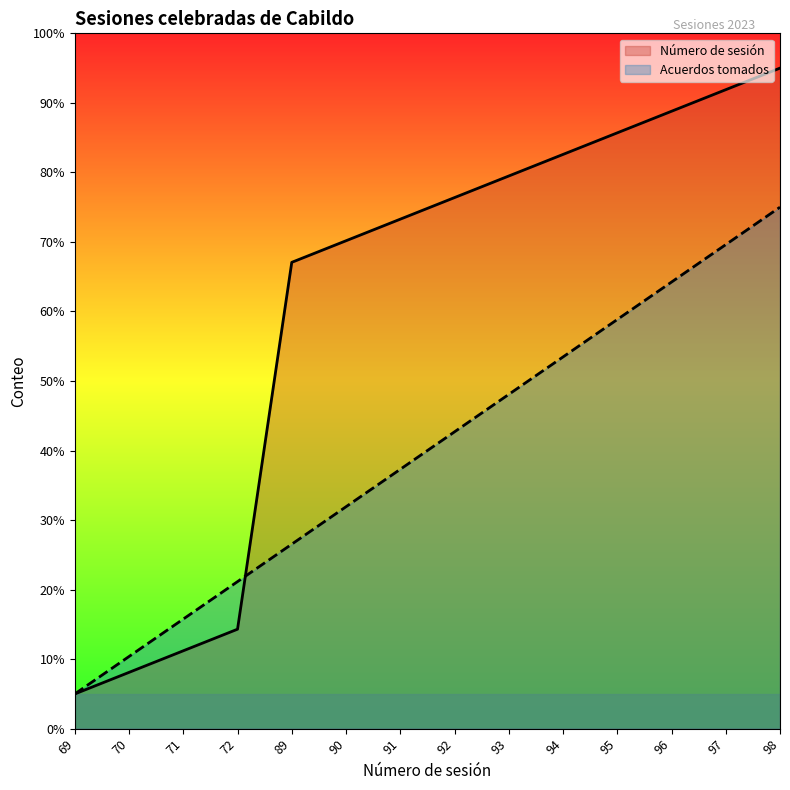

What is the spread (max minus min) of values at 89?

40.5